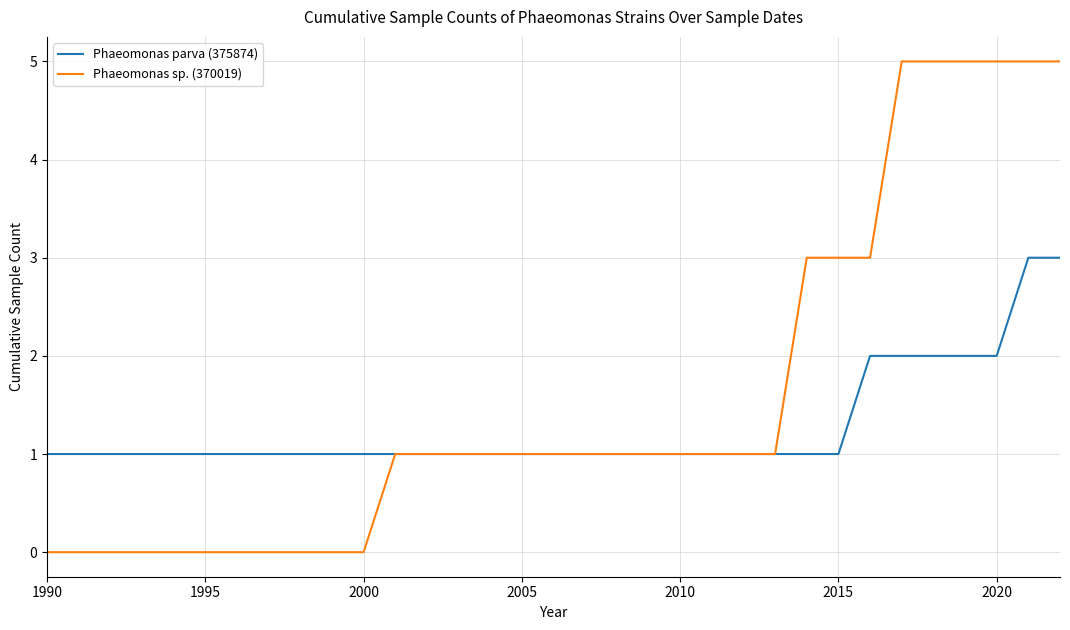

Rank the series by their maximum value, from highest to lowest.

Phaeomonas sp. (370019), Phaeomonas parva (375874)